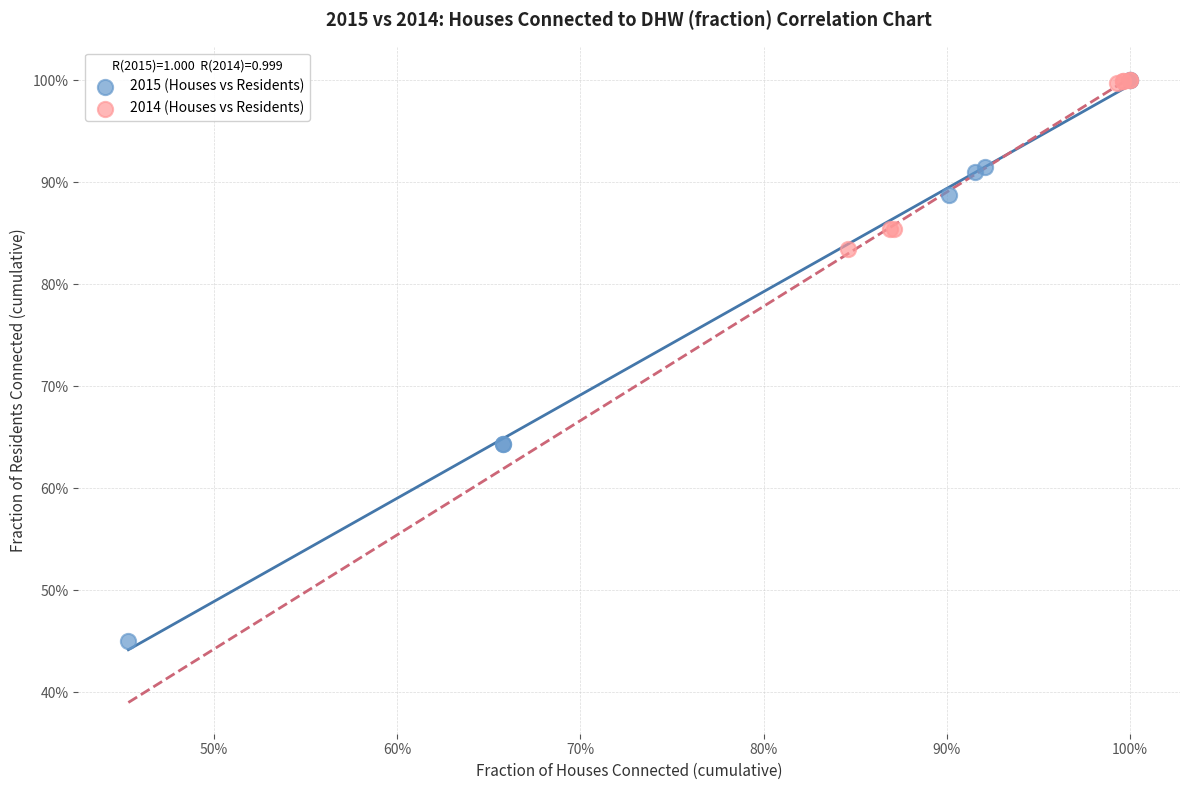

Which series has the widest spread of Y values?

2015 (Houses vs Residents)